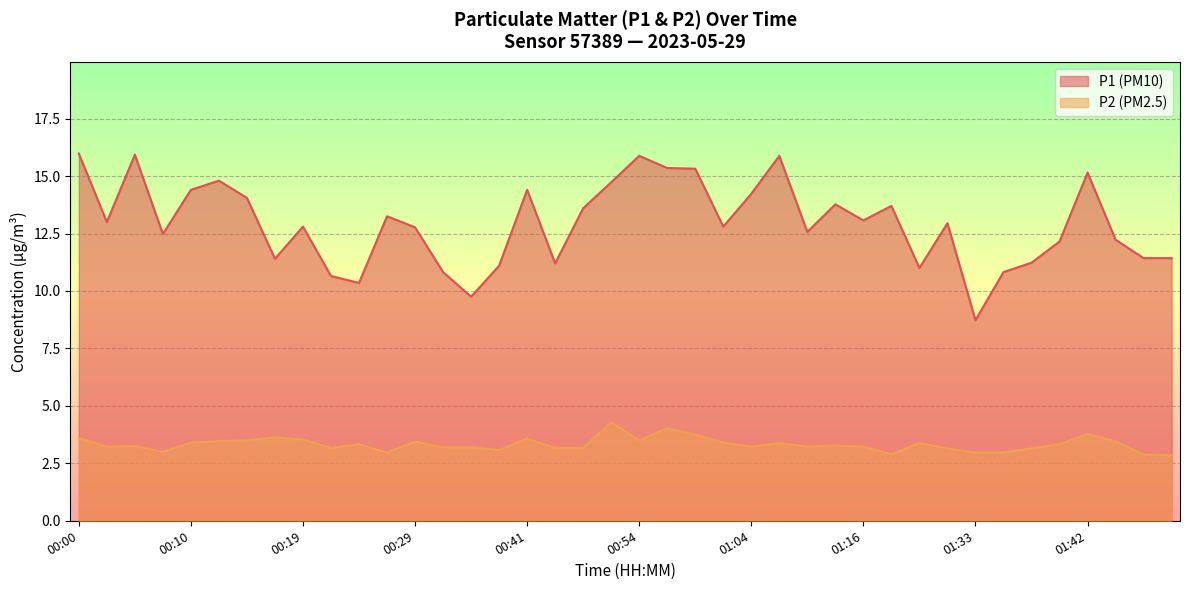

How many interior local valleys does the P1 series have?

11